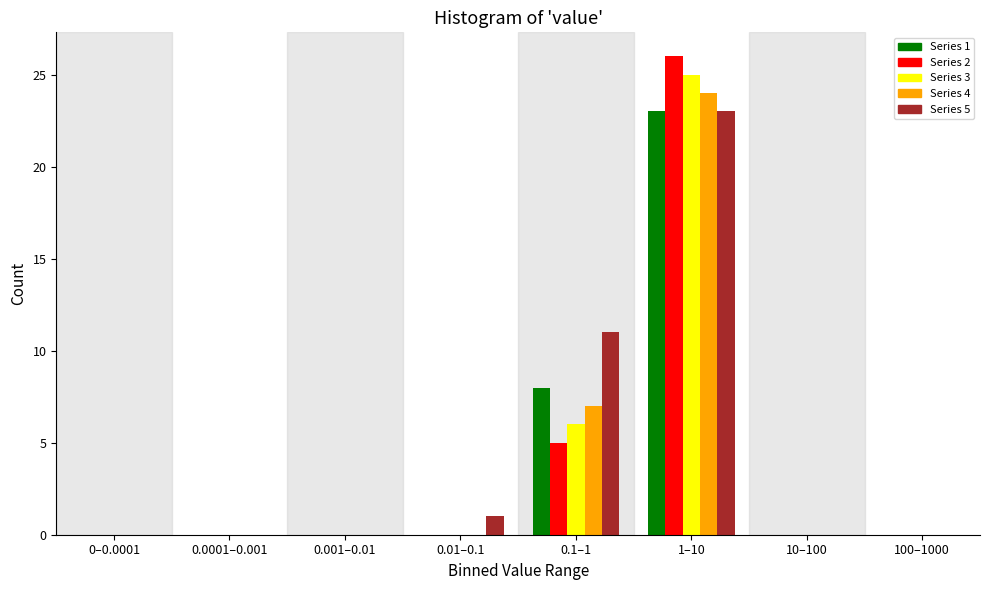

At which category is the sum across all series the highest?

1–10